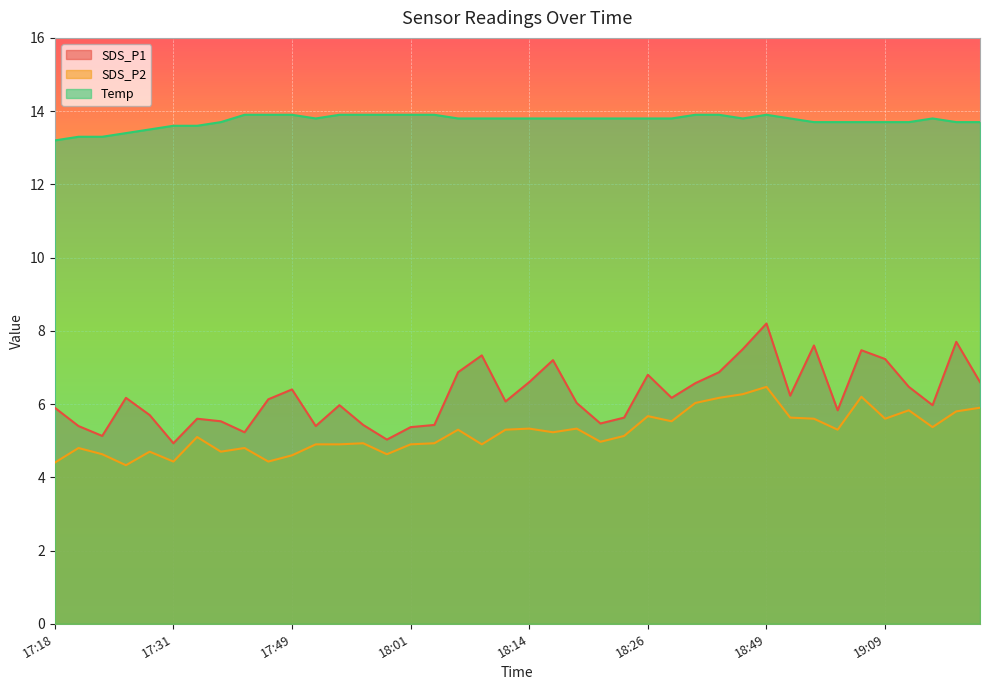

Reading right to left, extract all data points from this chart.

SDS_P1: 6.6	7.7	6.0	6.5	7.2	7.5	5.8	7.6	6.2	8.2	7.5	6.9	6.6	6.2	6.8	5.6	5.5	6.0	7.2	6.6	6.1	7.3	6.9	5.4	5.4	5.0	5.4	6.0	5.4	6.4	6.1	5.2	5.5	5.6	4.9	5.7	6.2	5.1	5.4	5.9
SDS_P2: 5.9	5.8	5.4	5.8	5.6	6.2	5.3	5.6	5.6	6.5	6.3	6.2	6.0	5.5	5.7	5.1	5.0	5.3	5.2	5.3	5.3	4.9	5.3	4.9	4.9	4.6	4.9	4.9	4.9	4.6	4.4	4.8	4.7	5.1	4.4	4.7	4.3	4.6	4.8	4.4
Temp: 13.7	13.7	13.8	13.7	13.7	13.7	13.7	13.7	13.8	13.9	13.8	13.9	13.9	13.8	13.8	13.8	13.8	13.8	13.8	13.8	13.8	13.8	13.8	13.9	13.9	13.9	13.9	13.9	13.8	13.9	13.9	13.9	13.7	13.6	13.6	13.5	13.4	13.3	13.3	13.2